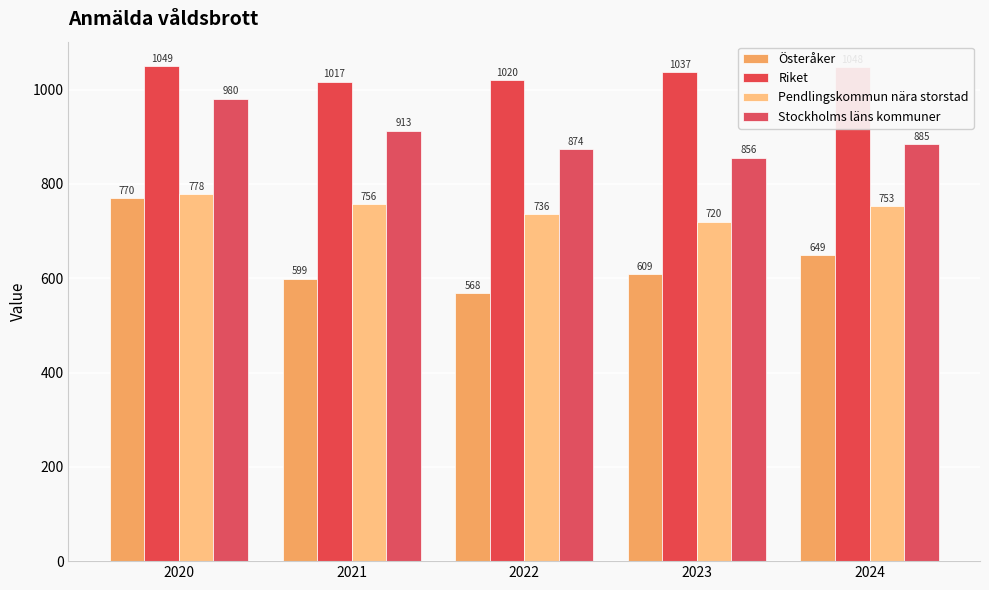

Is it true that Pendlingskommun nära storstad equals 720.3 at 2023?

True